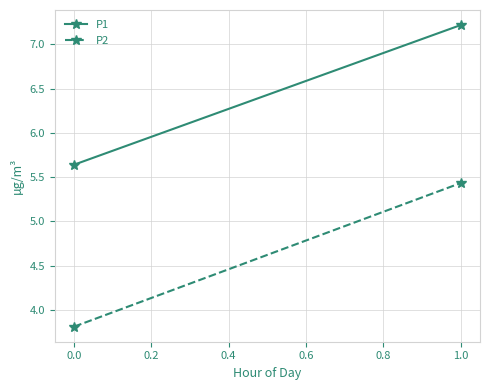

What is the smallest value displayed?

3.8